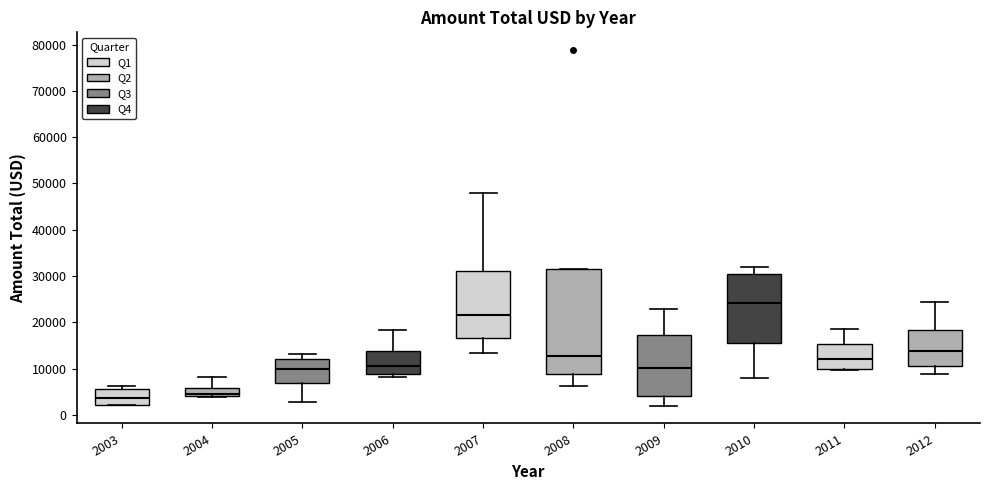

Reading left to right, read every box against the y-axis: the position of its median line, the range the box covers, and the ends of its whiskers. The values are not printed on the chart, so give them approximately, as read against the axis.

2003: median 4000, box 2000 to 6000, whiskers 2000 to 6000 (just above the box's upper edge)
2004: median 5000, box 4000 to 6000, whiskers 4000 to 8000
2005: median 10000, box 7000 to 12000, whiskers 3000 to 13000
2006: median 11000, box 9000 to 14000, whiskers 8000 to 18000
2007: median 22000, box 17000 to 31000, whiskers 13000 to 48000
2008: median 13000, box 9000 to 31000, whiskers 6000 to 31000
2009: median 10000, box 4000 to 17000, whiskers 2000 to 23000
2010: median 24000, box 16000 to 30000, whiskers 8000 to 32000
2011: median 12000, box 10000 to 15000, whiskers 10000 to 19000
2012: median 14000, box 11000 to 18000, whiskers 9000 to 24000